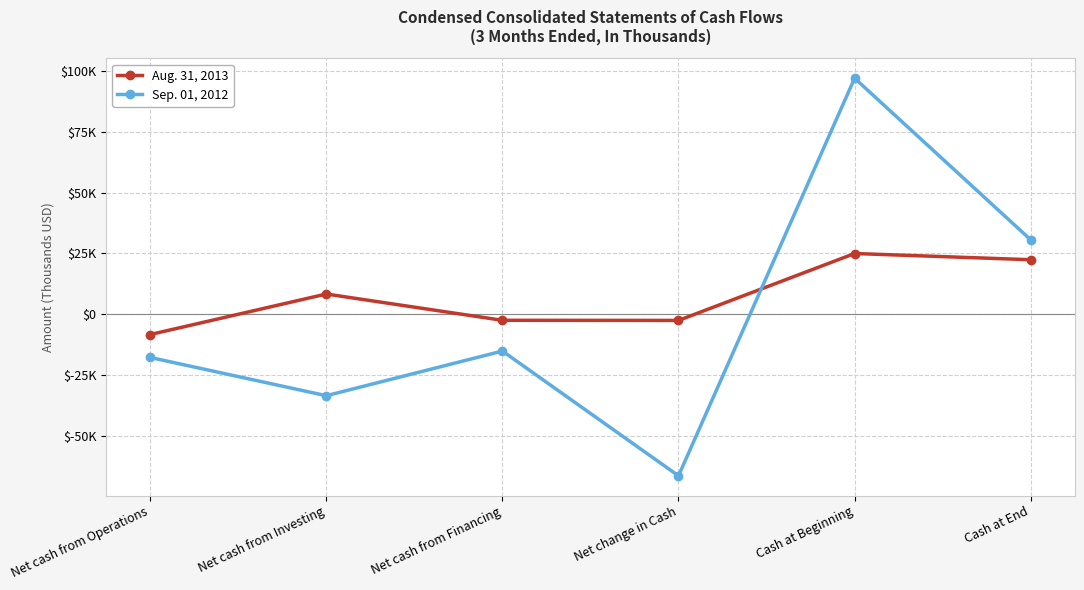

What are all the series names shown in the legend?

Aug. 31, 2013, Sep. 01, 2012